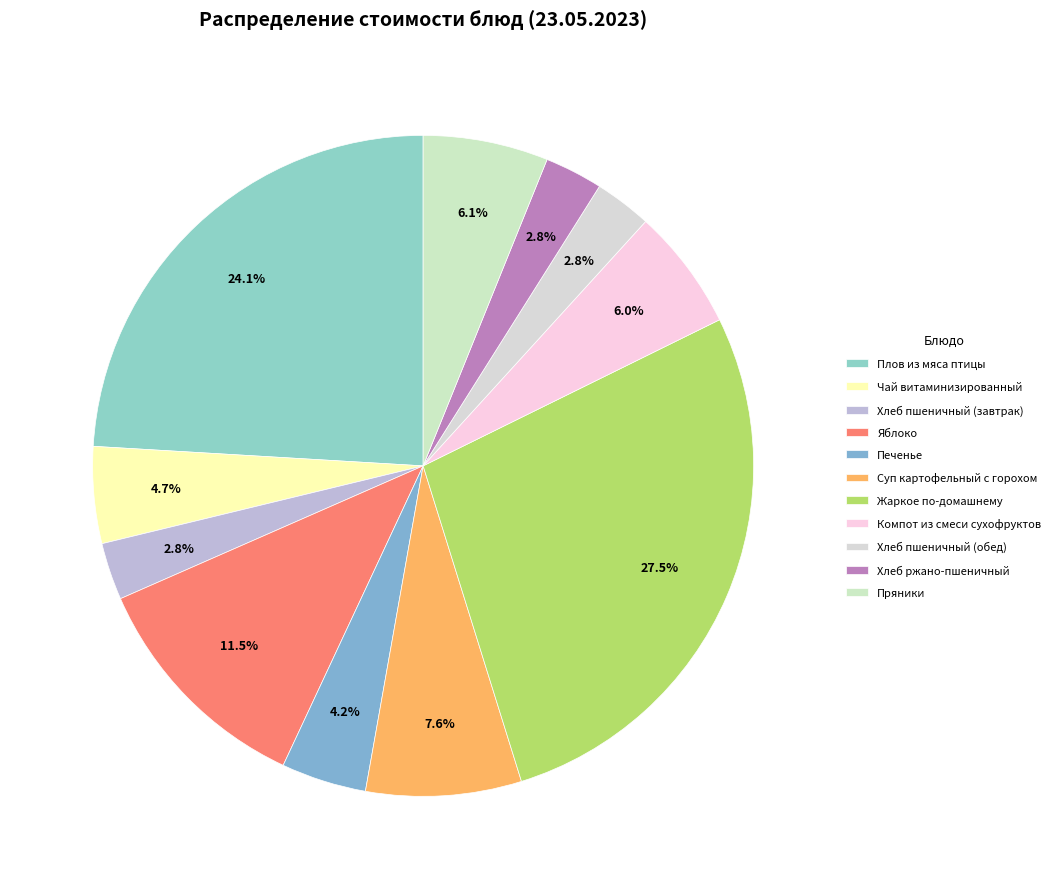

How many slices are in this pie chart?

11